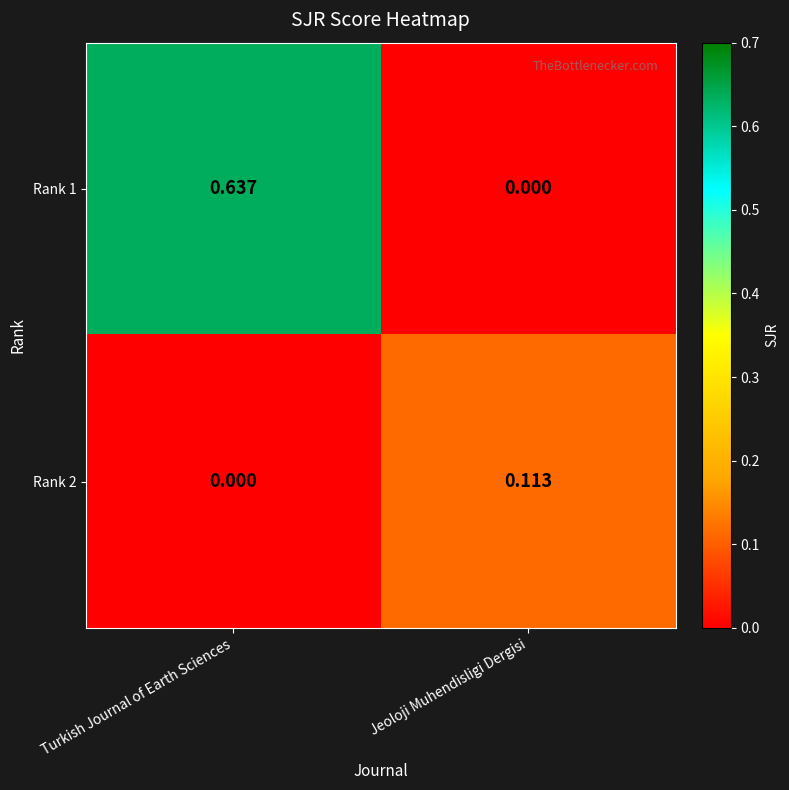

At how many categories does at least one series exceed 0?

2